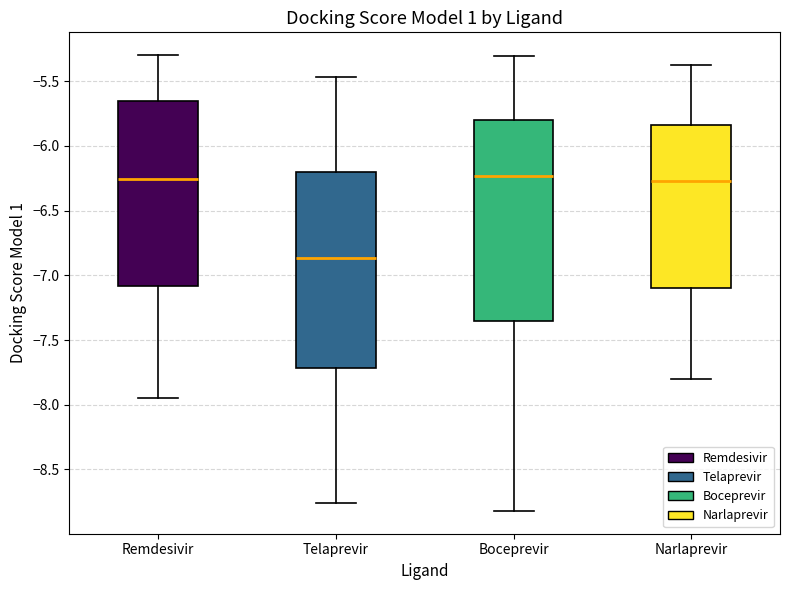

Reading left to right, transcribe this box plot: for each box, give where its median line is, the range the box spans, and where its two whiskers end, as read against the y-axis. The values are not printed on the chart, so give them approximately, as read against the axis.

Remdesivir: median -6.25, box -7.10 to -5.65, whiskers -7.95 to -5.30
Telaprevir: median -6.85, box -7.70 to -6.20, whiskers -8.75 to -5.45
Boceprevir: median -6.25, box -7.35 to -5.80, whiskers -8.80 to -5.30
Narlaprevir: median -6.25, box -7.10 to -5.85, whiskers -7.80 to -5.40